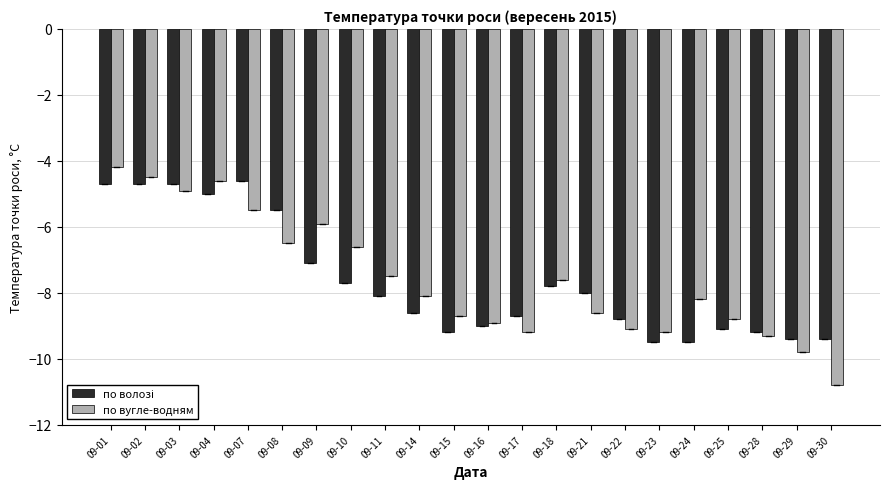

The value of по вугле-водням at 09-11 is -4.6. True or false?

False